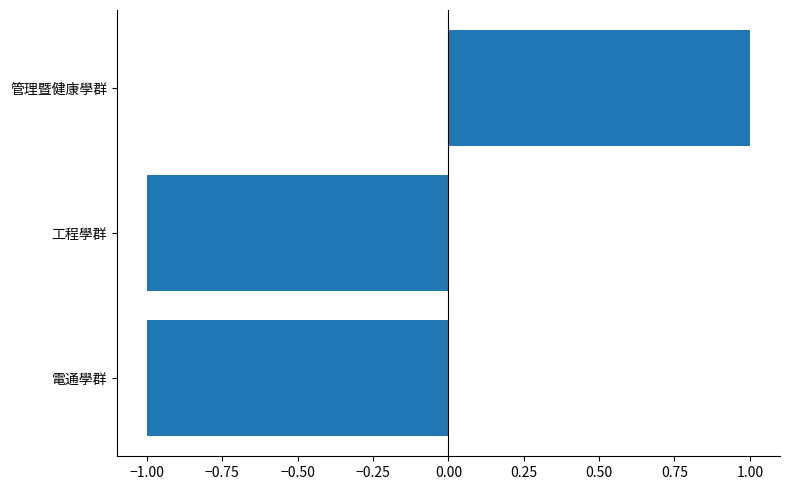

True or false: the data shows 1 at 管理暨健康學群.

True